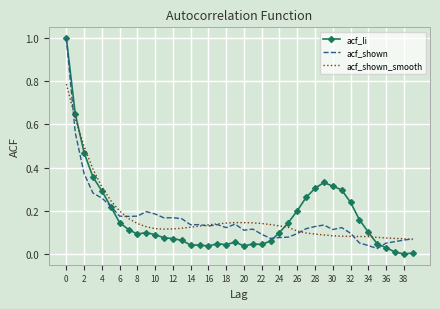

At which label is acf_li closest to 0?

38